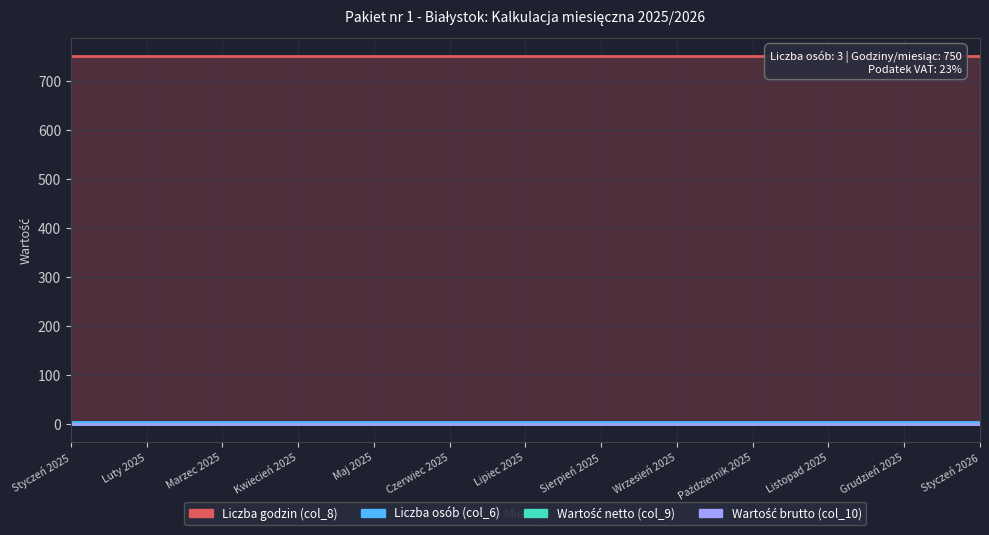

Which has a higher value, Listopad 2025 or Maj 2025?

Listopad 2025